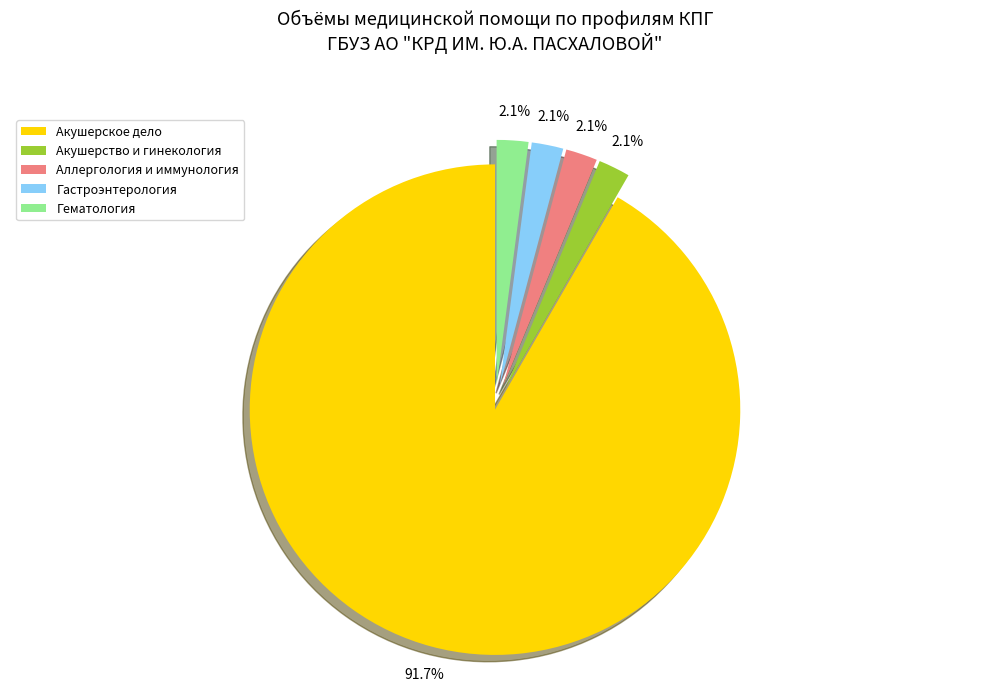

How many segments does this pie chart have?

5